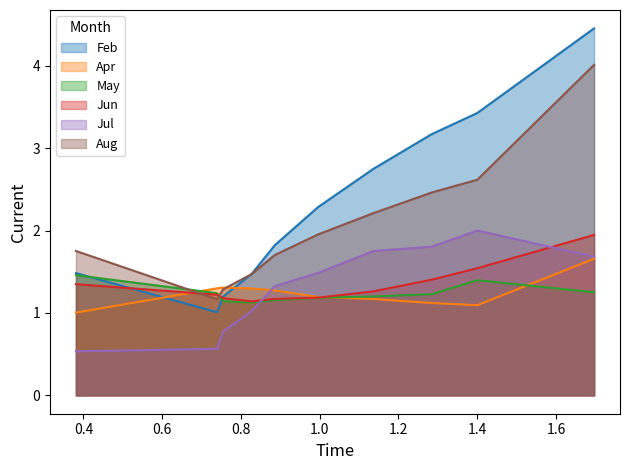

What is the difference between the second highest and minimum values in the Apr series?

0.3